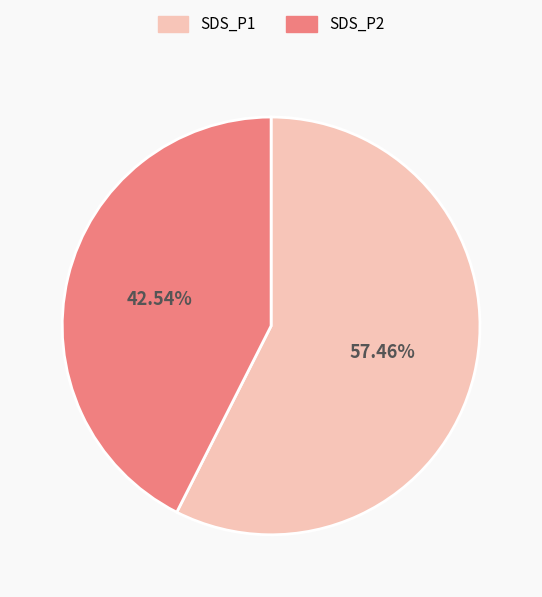

Does any single category account for the majority?

Yes